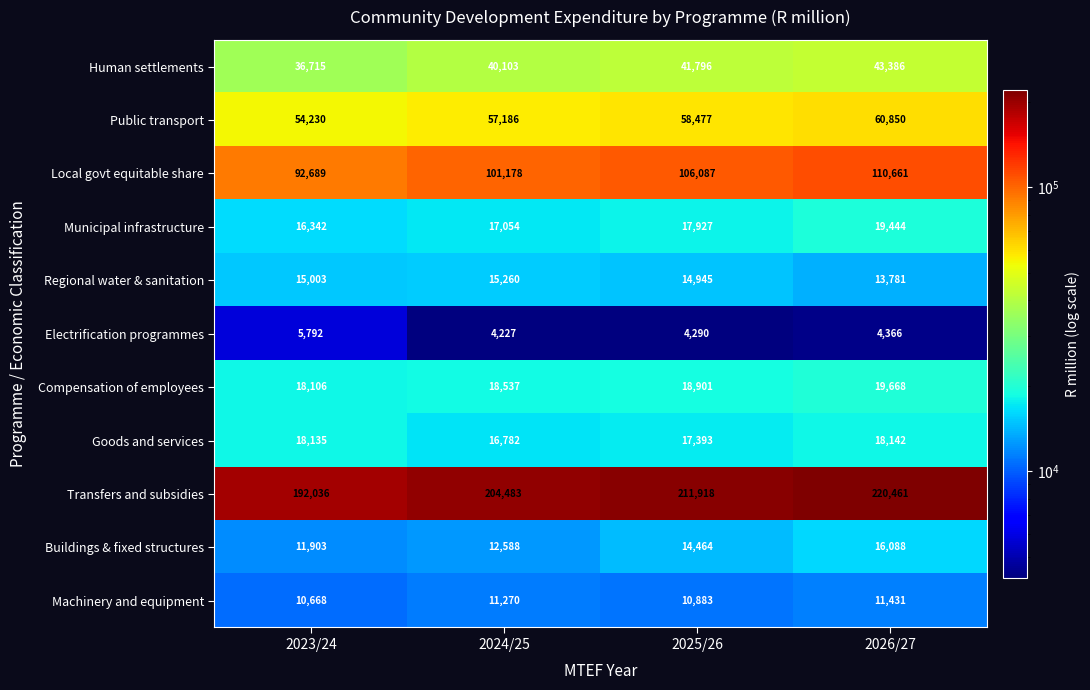

How many data points does each series have?

4